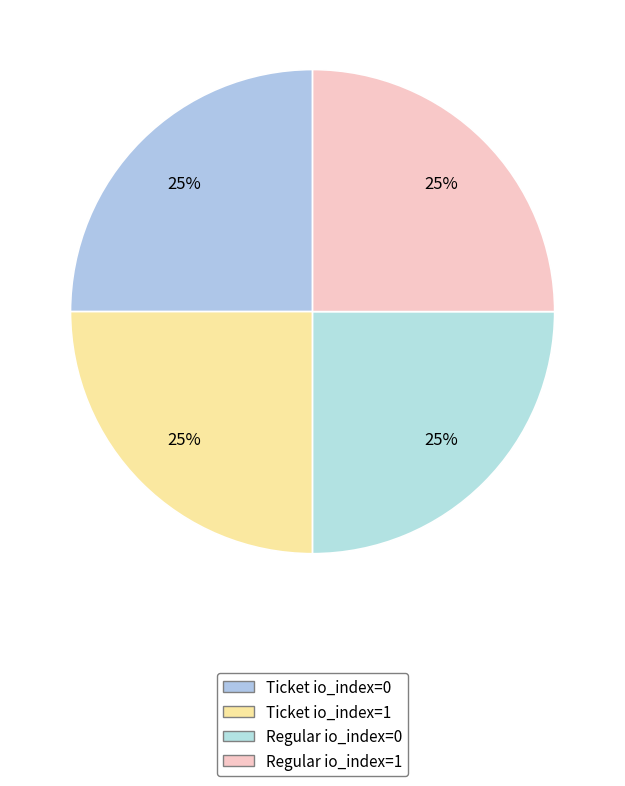

How many segments does this pie chart have?

4